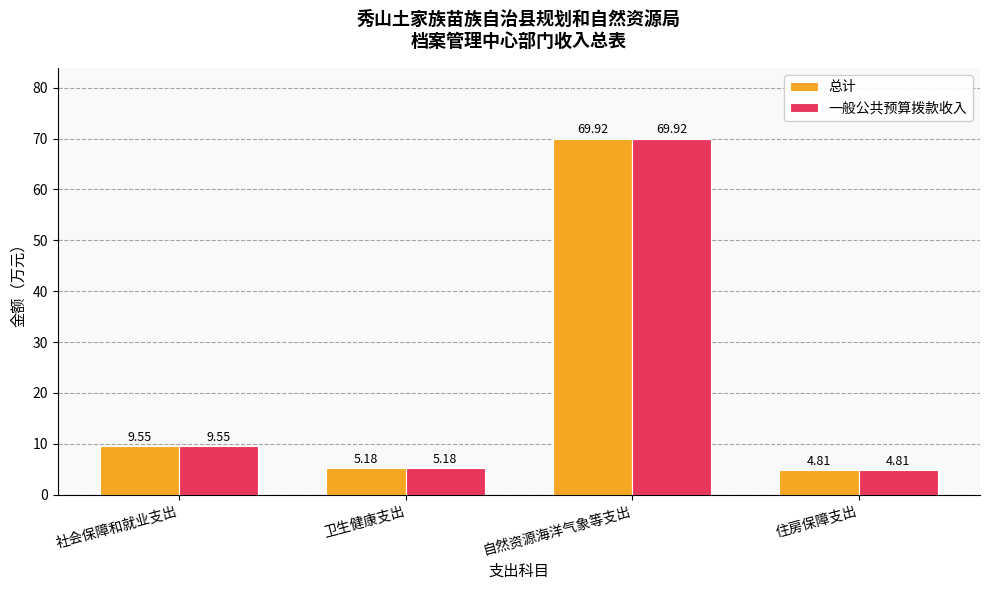

Which label corresponds to the largest value in the chart?

自然资源海洋气象等支出